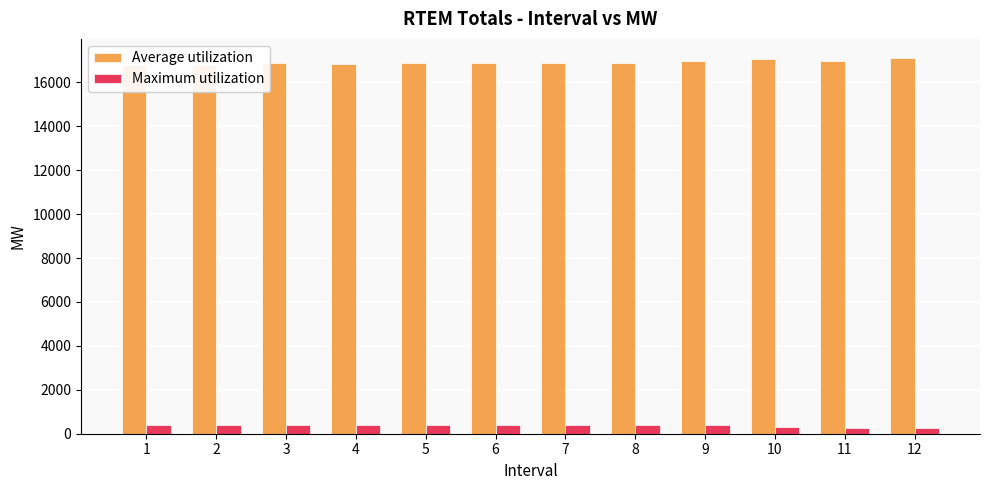

Is the value of Maximum utilization at 10 greater than the value of Average utilization at 3?

No